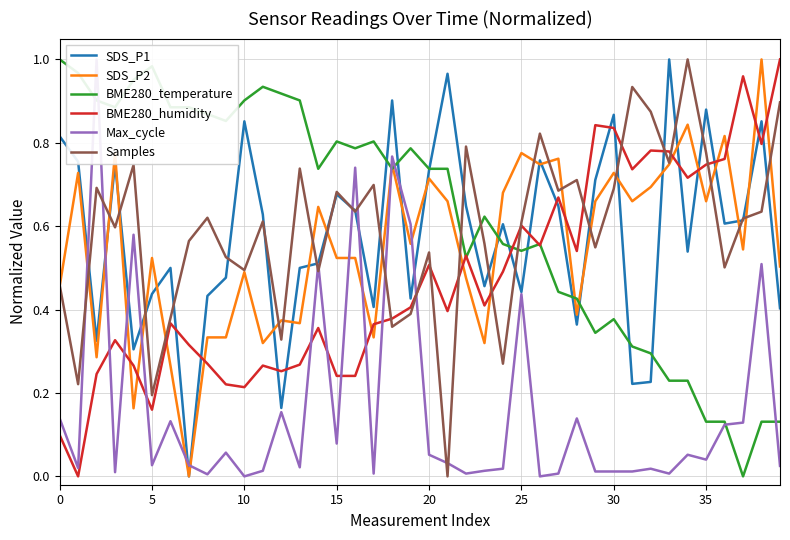

True or false: BME280_temperature has more than 1 interior local peaks.

True